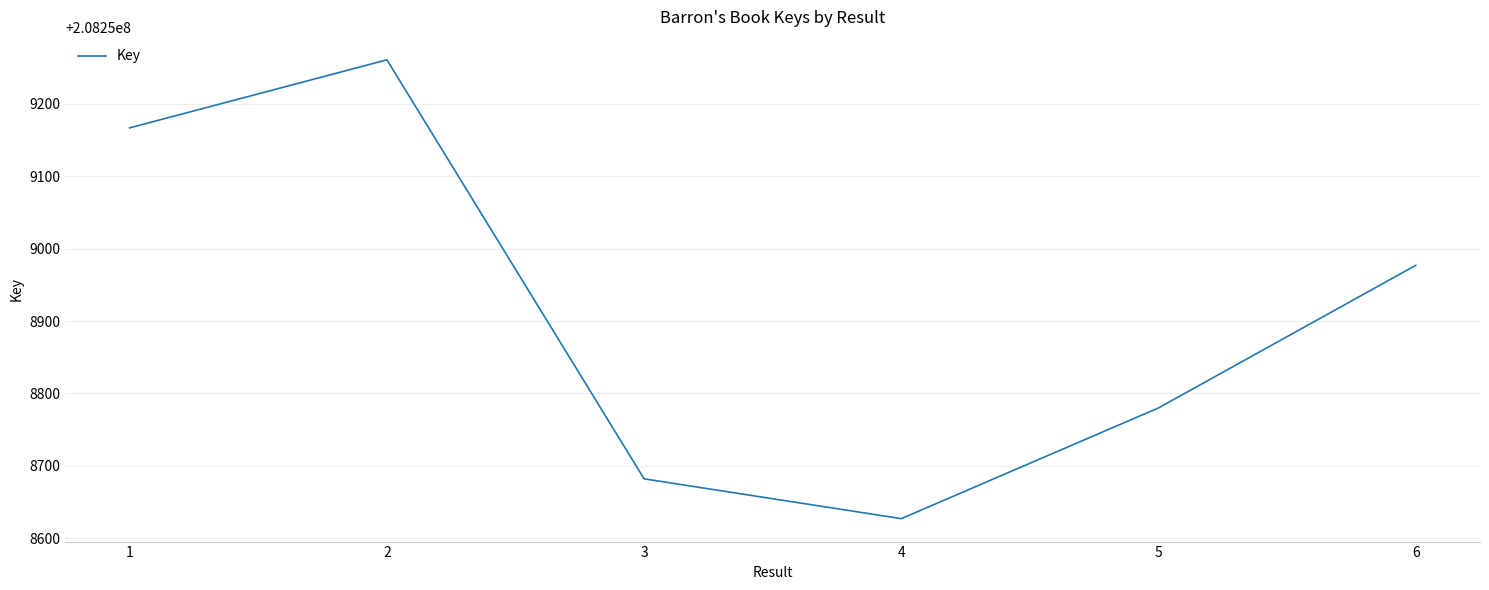

What is the difference between the second highest and second lowest values?

485